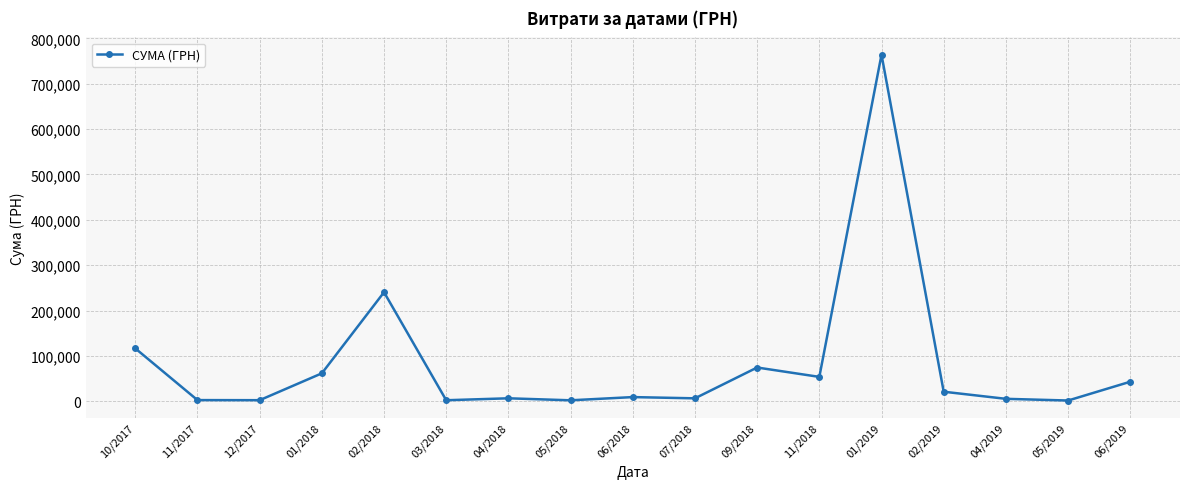

What is the change in value from 10/2017 to 06/2018?

-107357.0